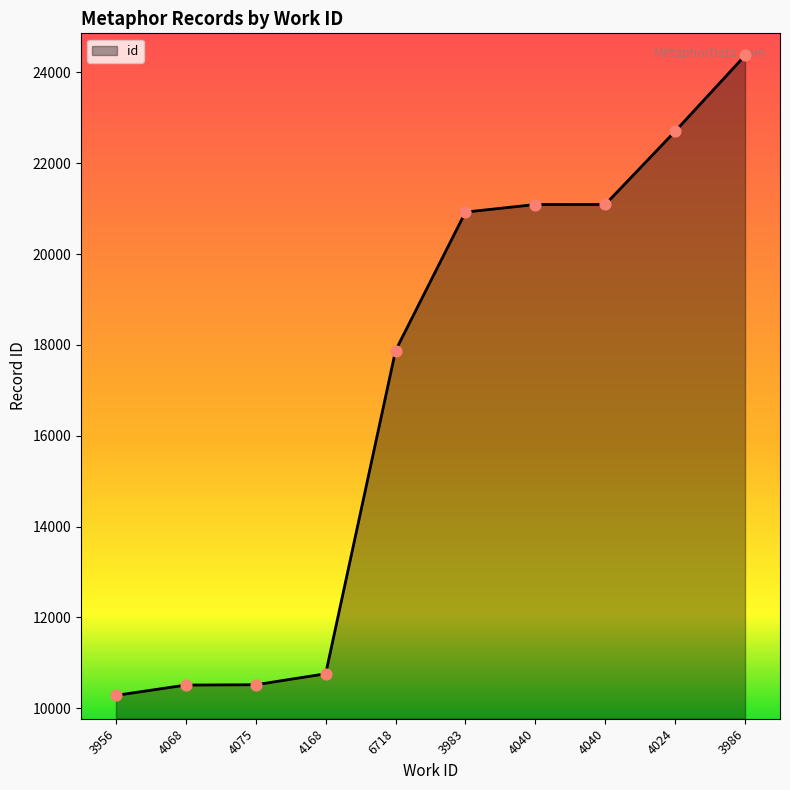

Which has a higher value, 3983 or 6718?

3983